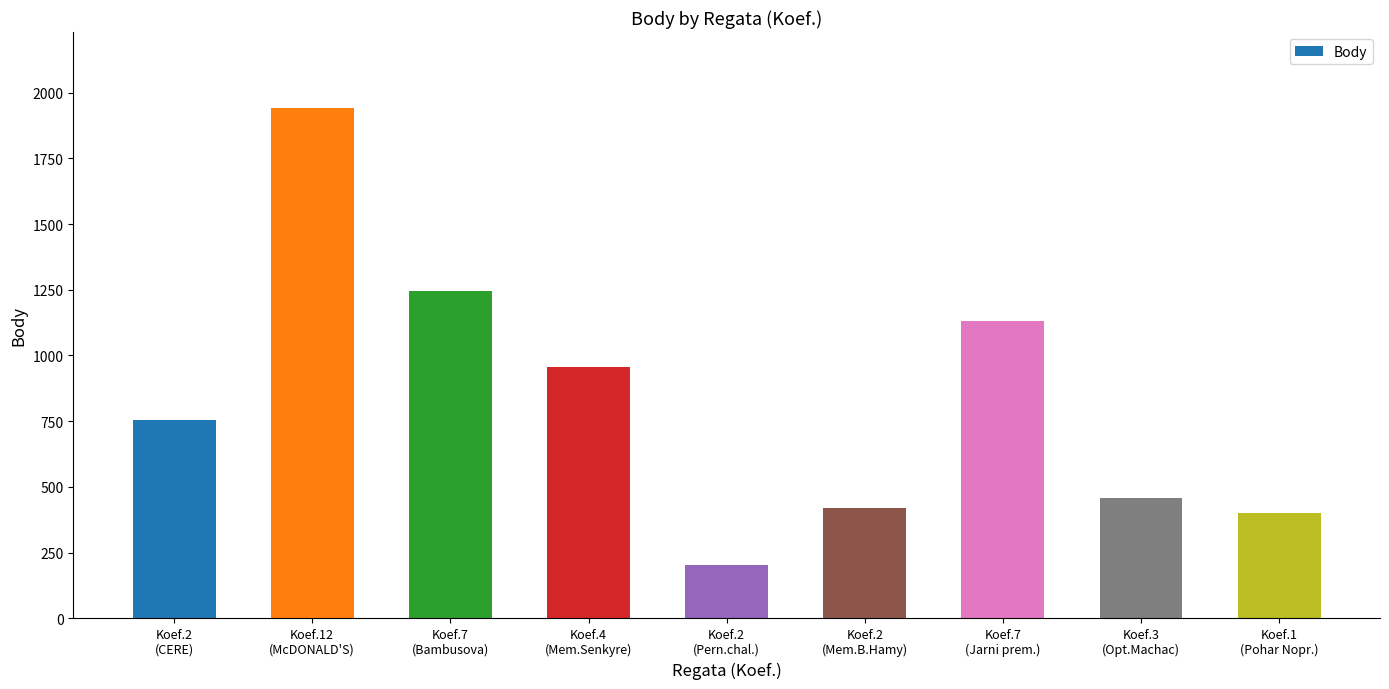

What is the change in value from Koef.7
(Jarni prem.) to Koef.1
(Pohar Nopr.)?

-730